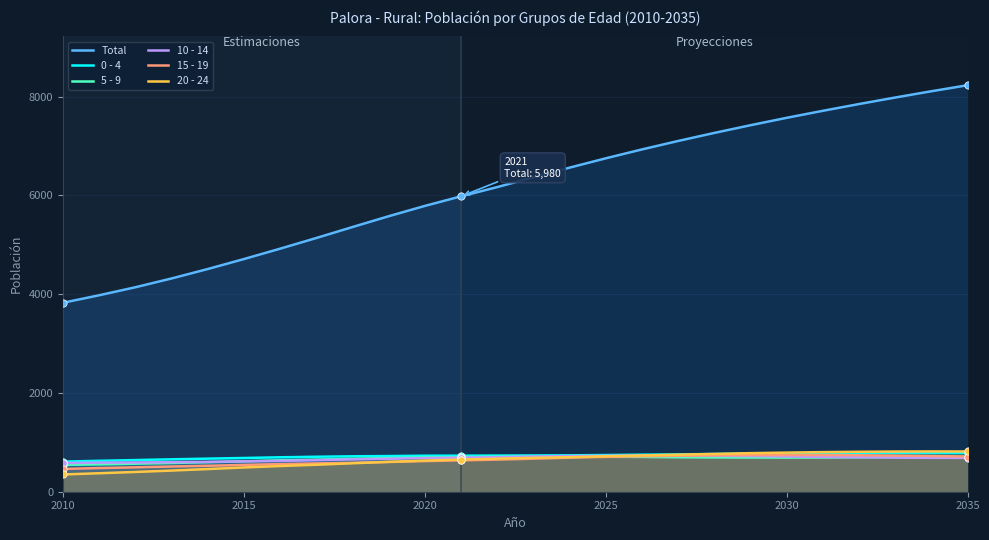

Which series reaches the minimum Y coordinate?

20 - 24